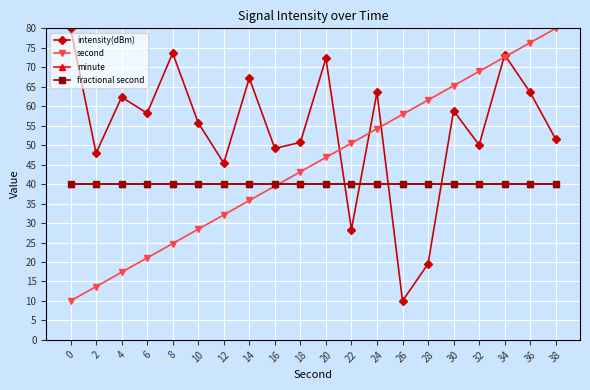

Reading left to right, list all the values displayed in this chart.

intensity(dBm): 80.0	47.9	62.3	58.2	73.7	55.7	45.4	67.2	49.2	50.7	72.3	28.3	63.6	10.0	19.5	58.8	50.0	73.2	63.5	51.5
second: 10.0	13.7	17.4	21.1	24.7	28.4	32.1	35.8	39.5	43.2	46.8	50.5	54.2	57.9	61.6	65.3	68.9	72.6	76.3	80.0
minute: 40.0	40.0	40.0	40.0	40.0	40.0	40.0	40.0	40.0	40.0	40.0	40.0	40.0	40.0	40.0	40.0	40.0	40.0	40.0	40.0
fractional second: 40.0	40.0	40.0	40.0	40.0	40.0	40.0	40.0	40.0	40.0	40.0	40.0	40.0	40.0	40.0	40.0	40.0	40.0	40.0	40.0